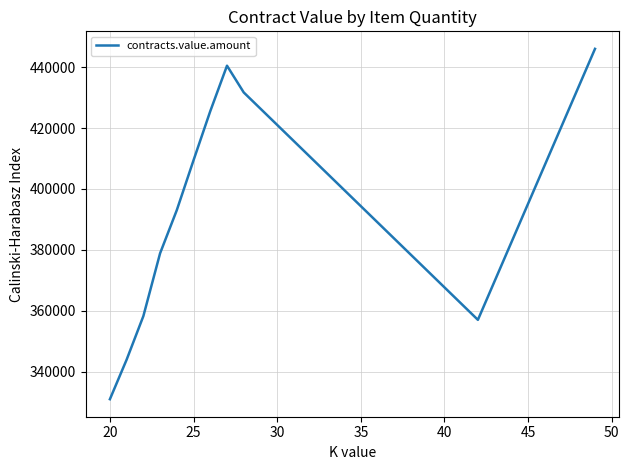

What is the difference between the maximum and minimum values?

115101.0